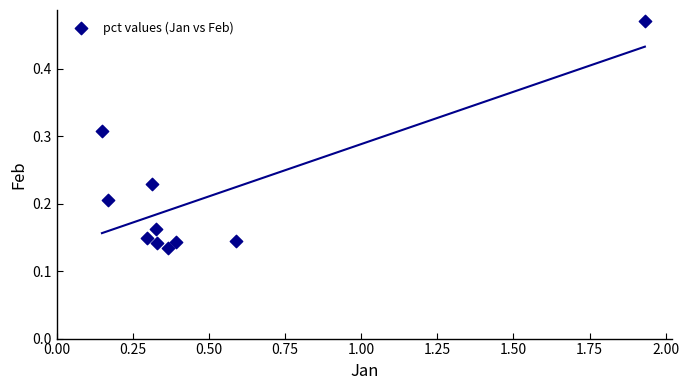

What is the range of X values (max minus min)?

1.8